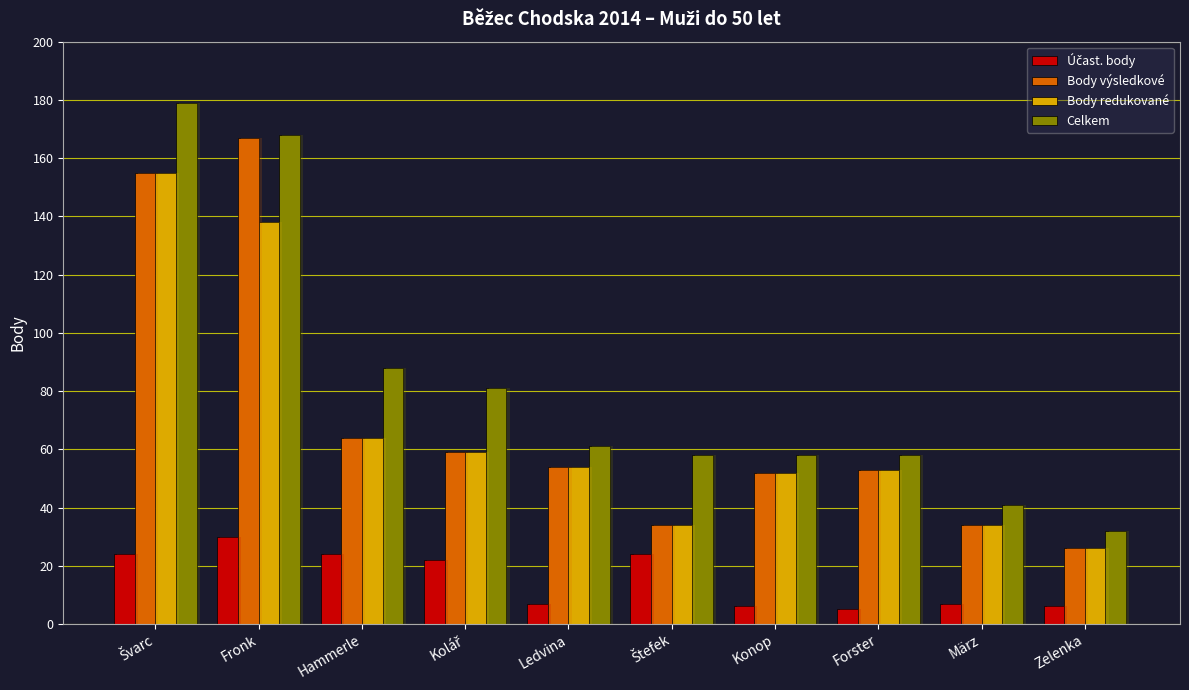

What position from the right is Kolář?

7